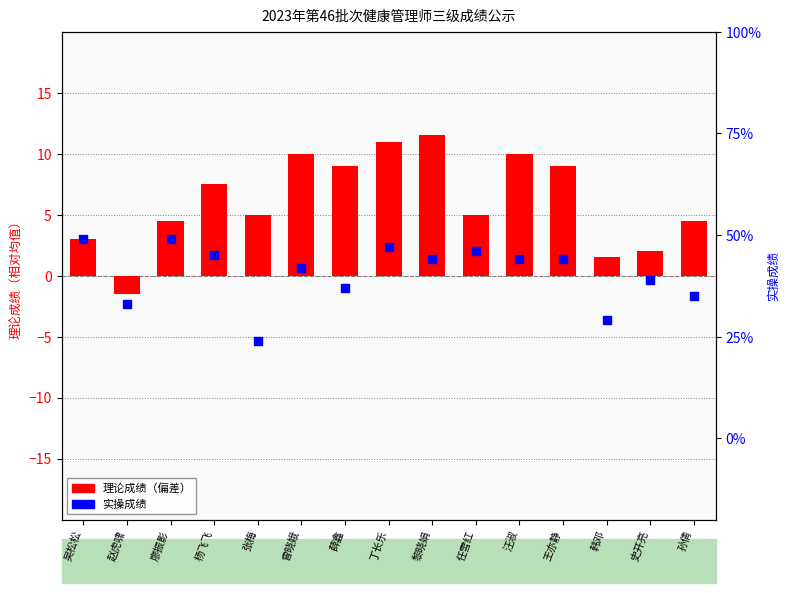

Which series contains the lowest Y value?

理论成绩（偏差）